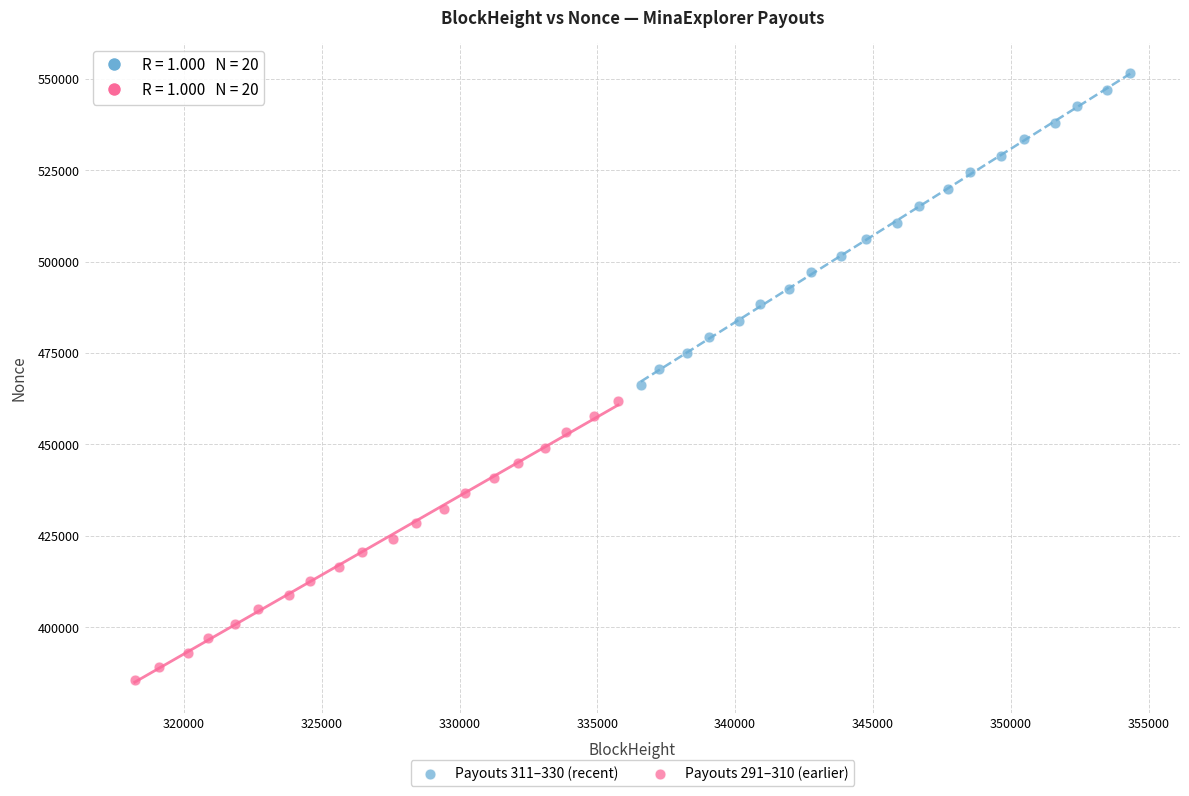

Which series reaches the maximum Y coordinate?

Payouts 311–330 (recent)